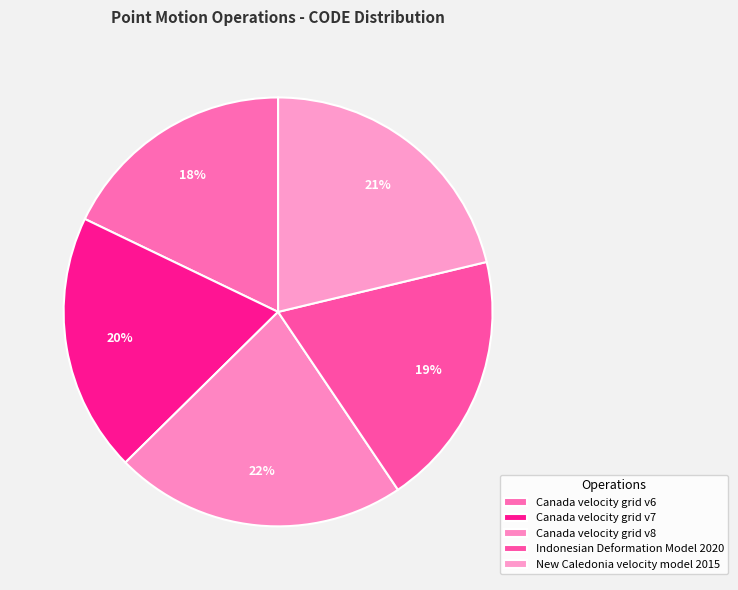

To the nearest percent, what is the average slice percentage?

20%